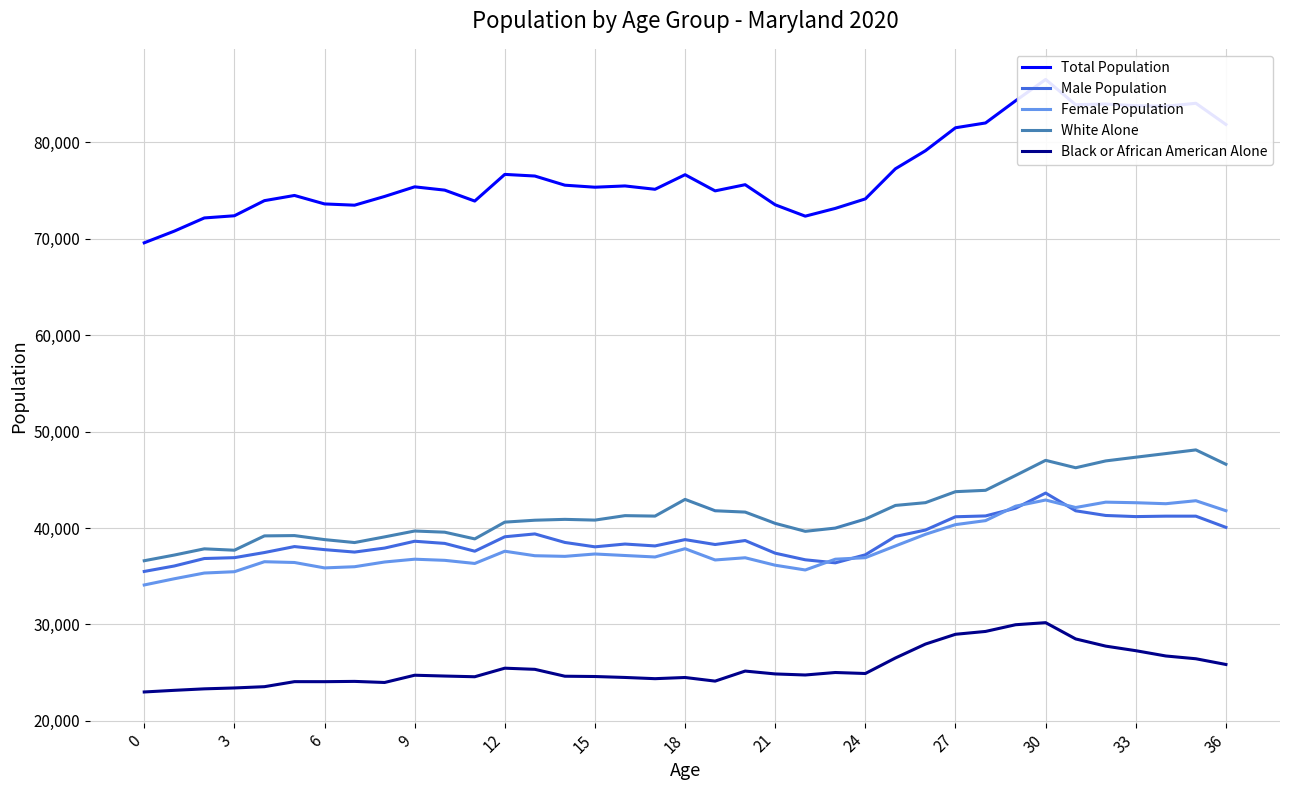

Count the number of categories in the chart.

37